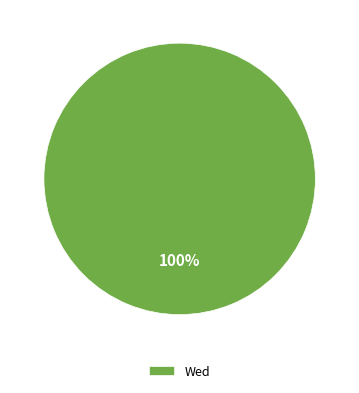

How many slices are in this pie chart?

1